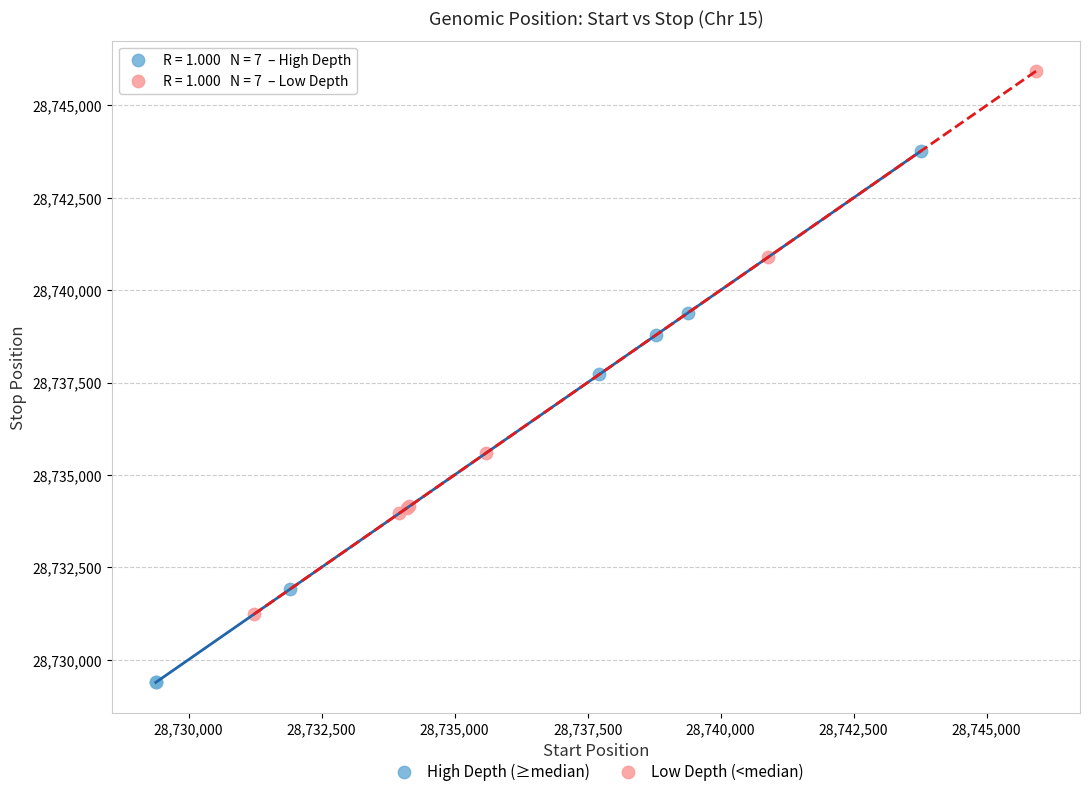

Which series contains the highest Y value?

Low Depth (<median)